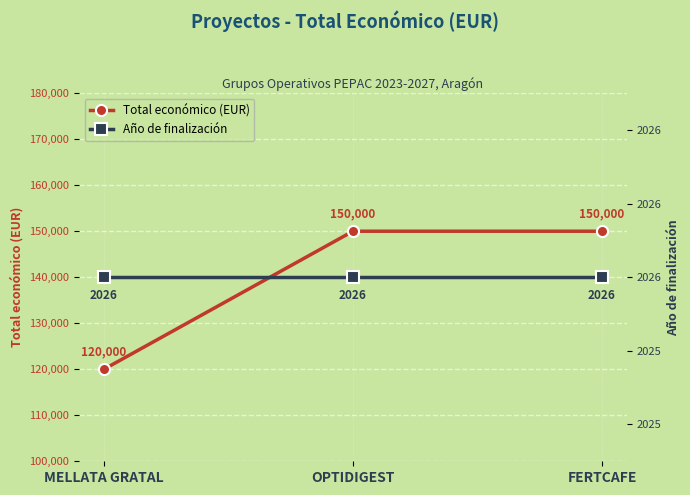

What is the sum of all Año de finalización values?

6078